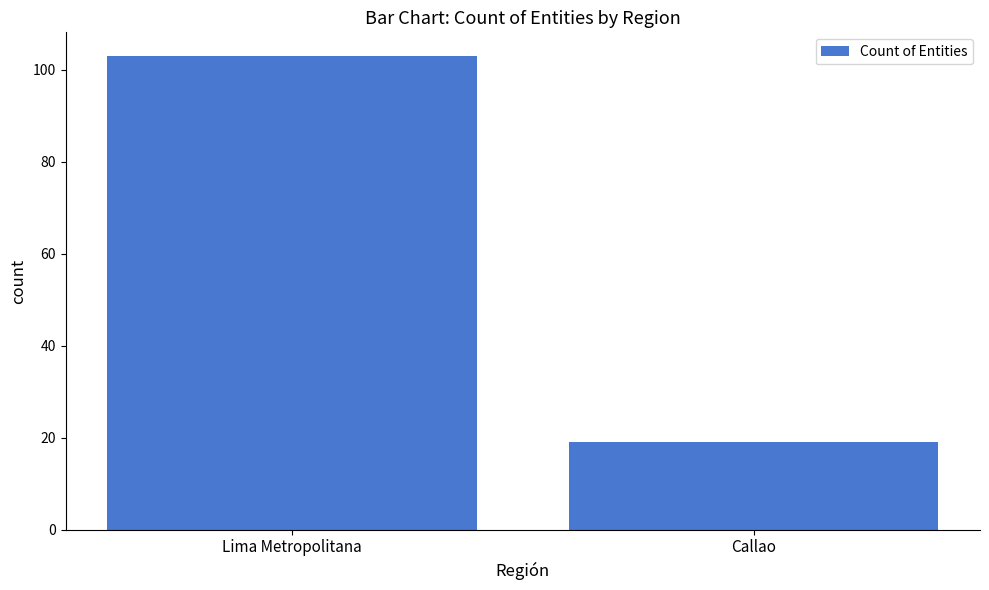

What is the sum of all values?

122